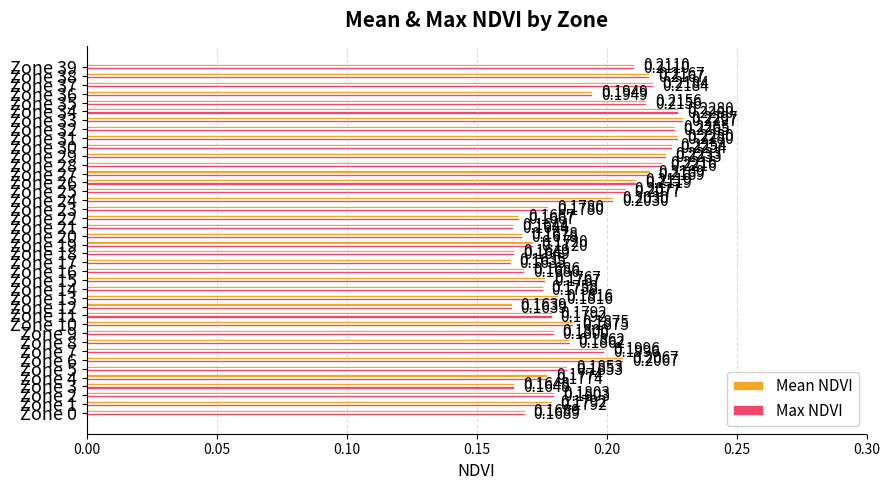

At how many categories does at least one series exceed 0?

40